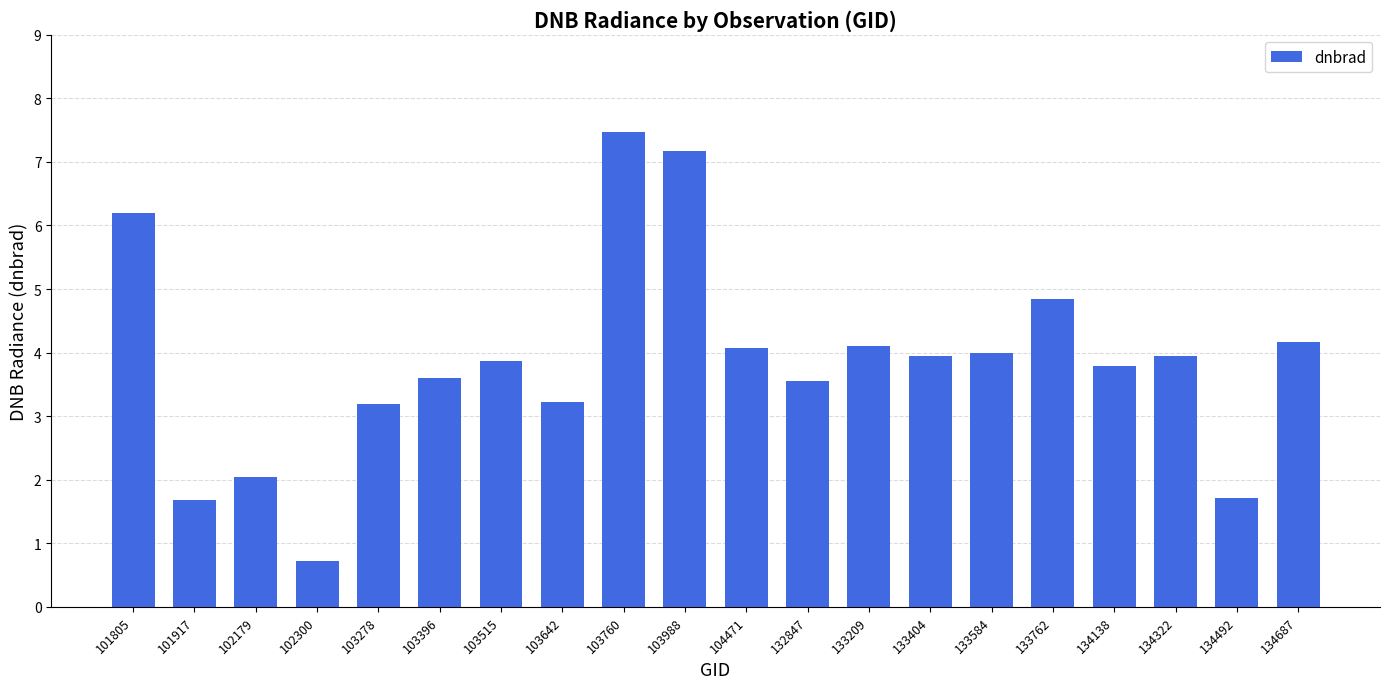

Count the number of values greater than 3.

16